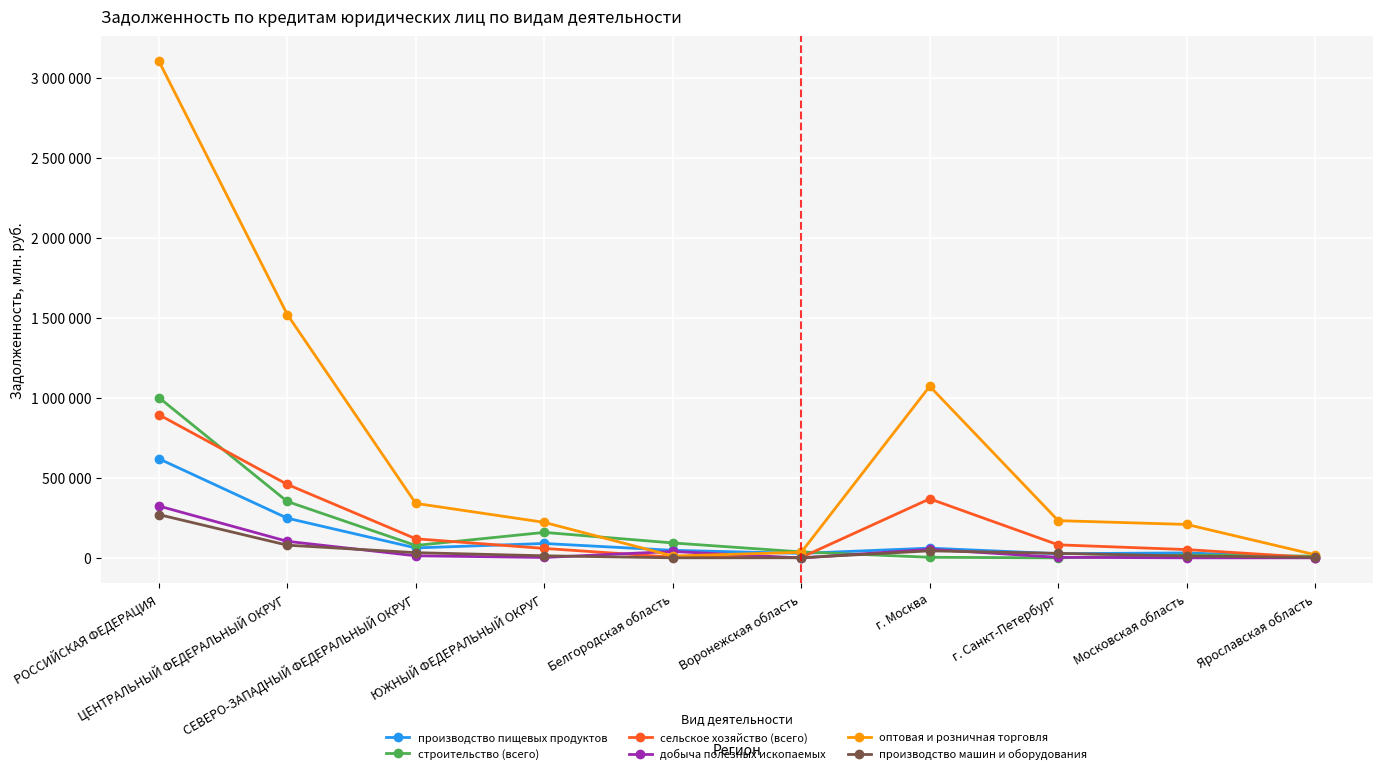

Does the chart have visible grid lines?

Yes